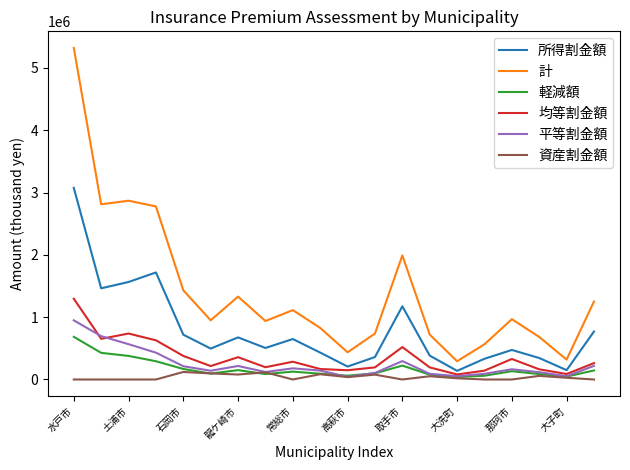

What is the lowest value of the 計 series?

293031